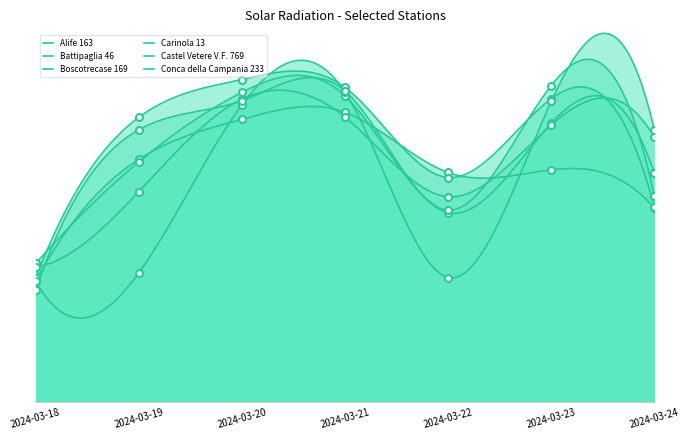

What are all the series names shown in the legend?

Alife 163, Battipaglia 46, Boscotrecase 169, Carinola 13, Castel Vetere V.F. 769, Conca della Campania 233